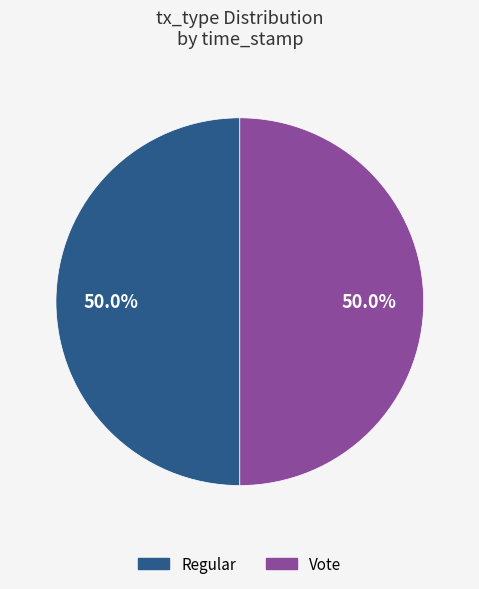

Count the number of slices in the pie.

2